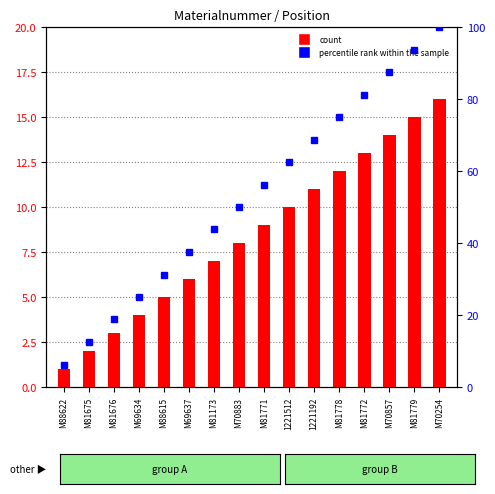

What is the difference between the percentile rank within the sample values at M81675 and M81771?

43.7